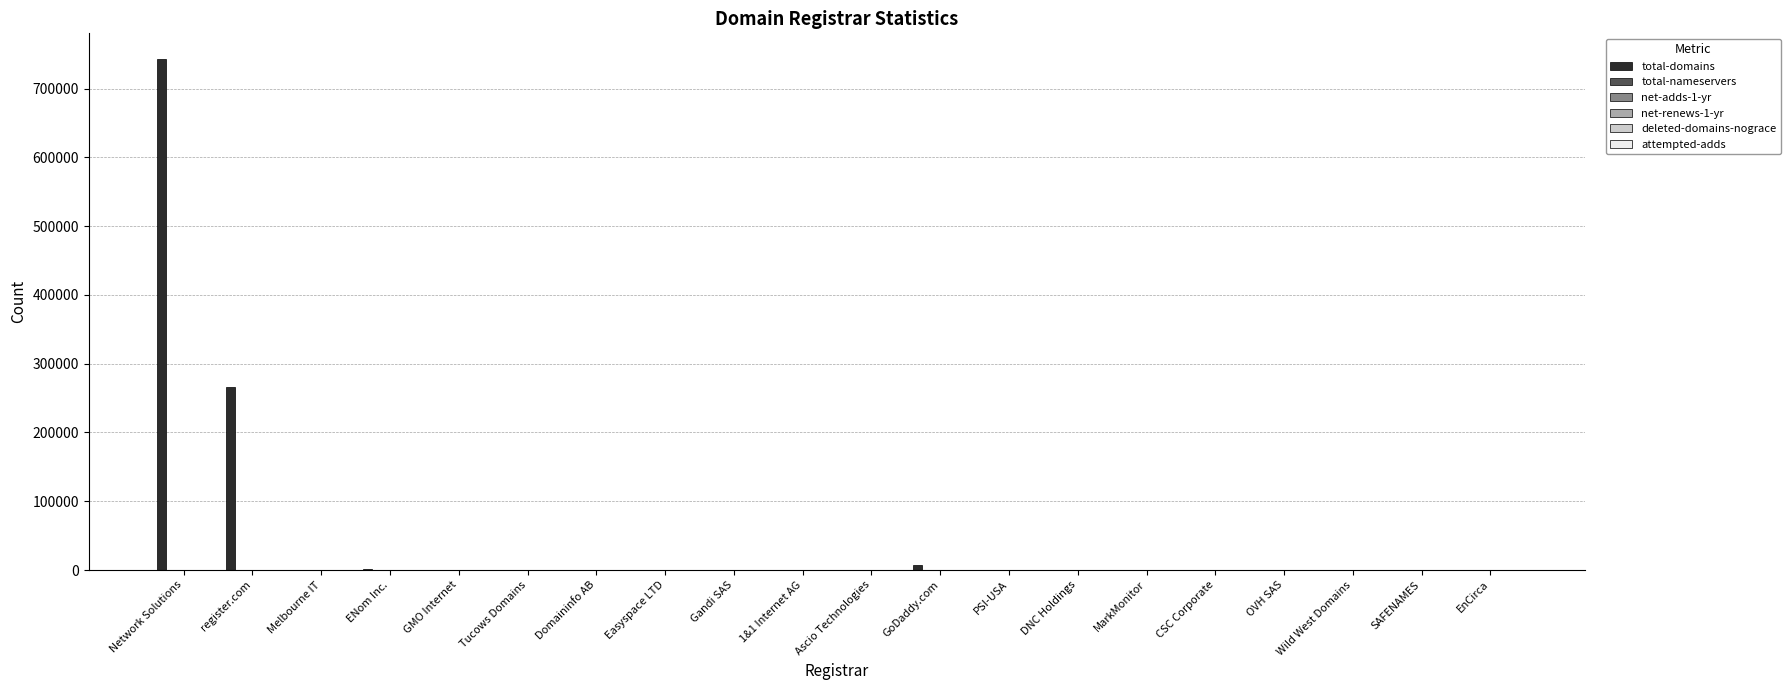

Which category has the highest value across all series?

Network Solutions